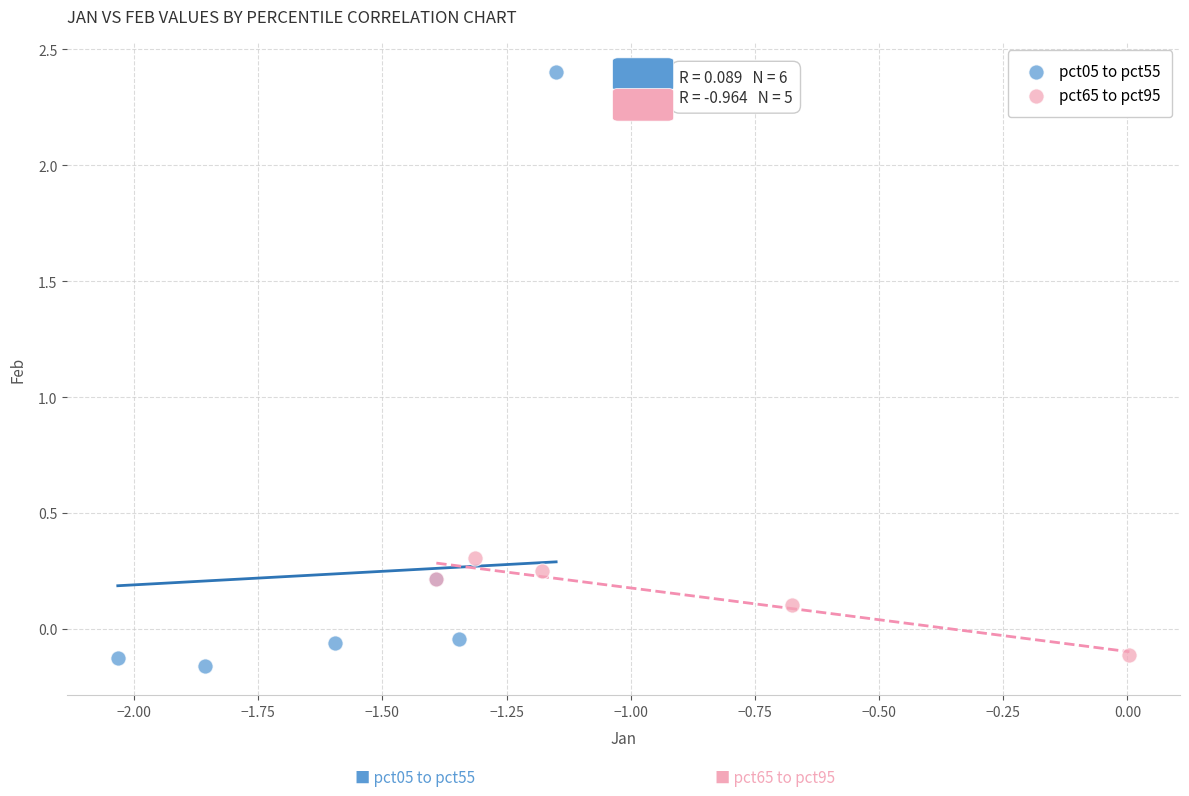

Which series has the widest spread of Y values?

pct05 to pct55